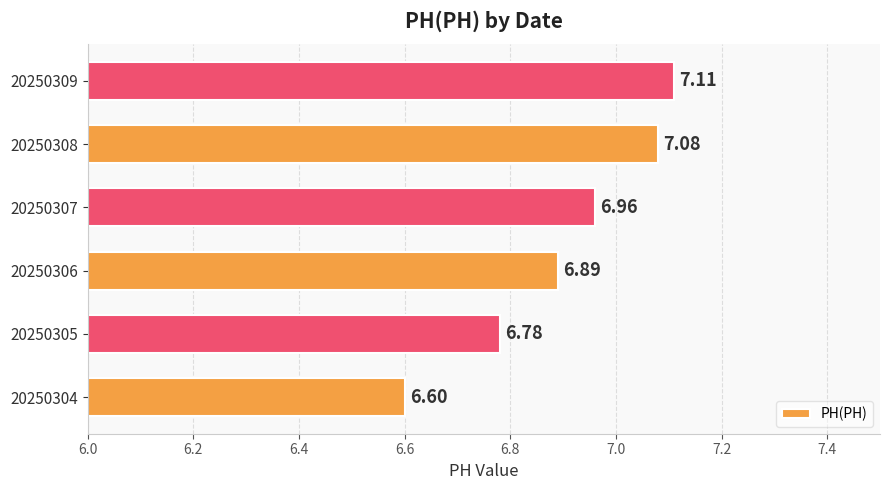

Rank the categories by value from highest to lowest.

20250309, 20250308, 20250307, 20250306, 20250305, 20250304